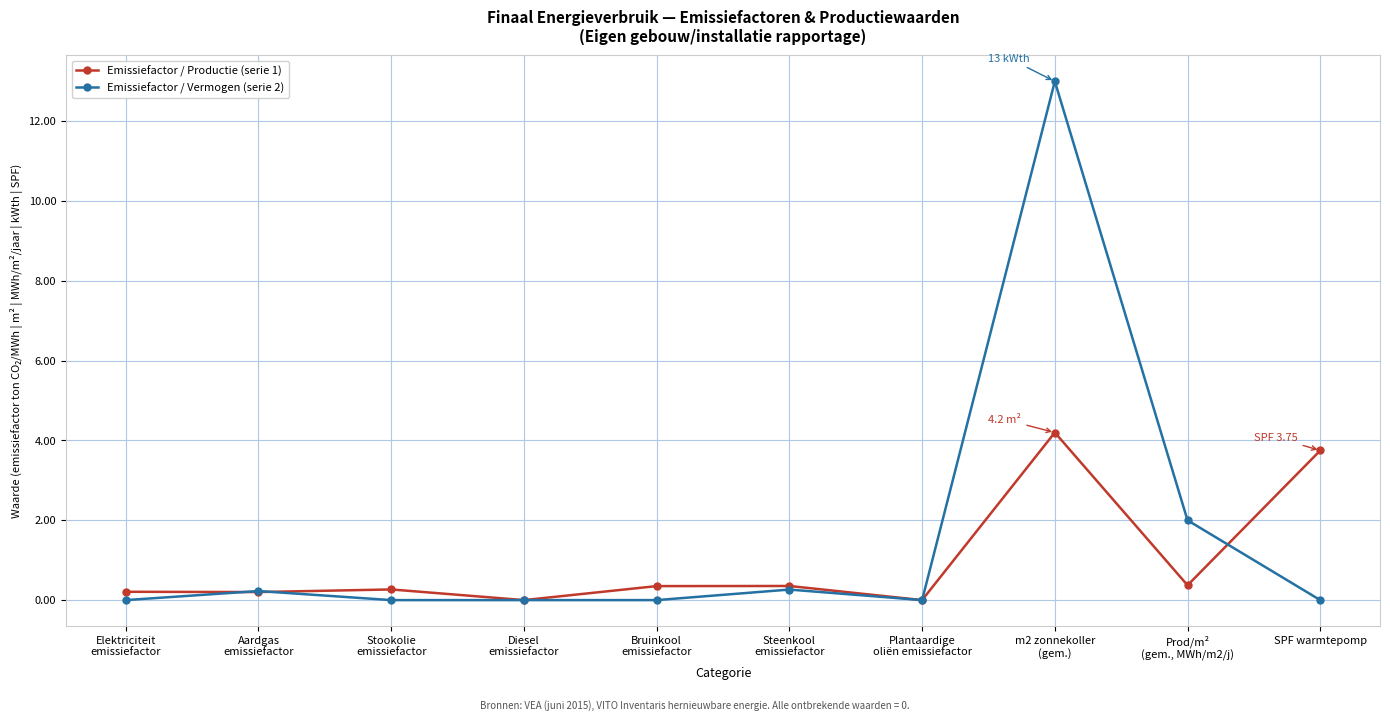

What is the difference between the Emissiefactor / Vermogen (serie 2) values at Aardgas
emissiefactor and Diesel
emissiefactor?

0.2